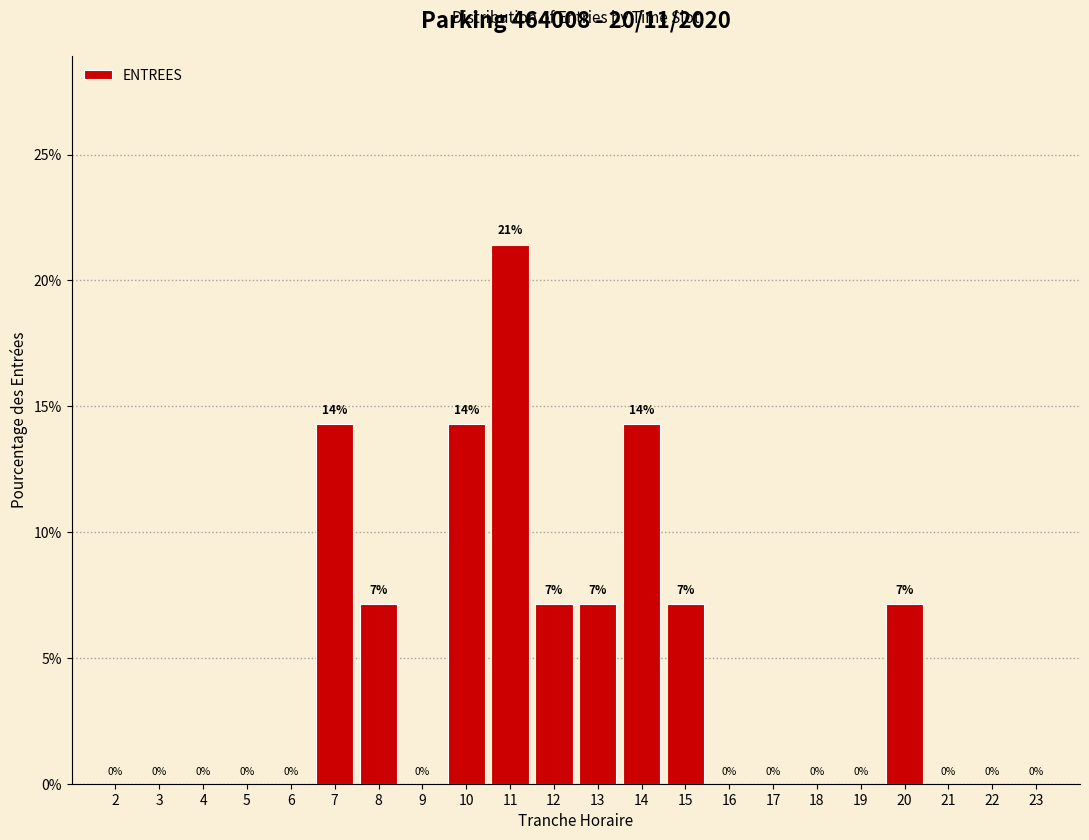

Which has a higher value, 15 or 22?

15